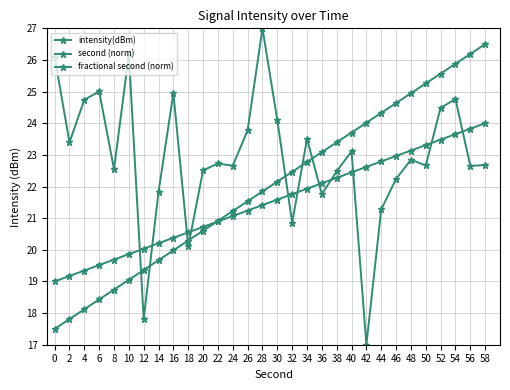

Rank the series by their maximum value, from highest to lowest.

intensity(dBm), second (norm), fractional second (norm)